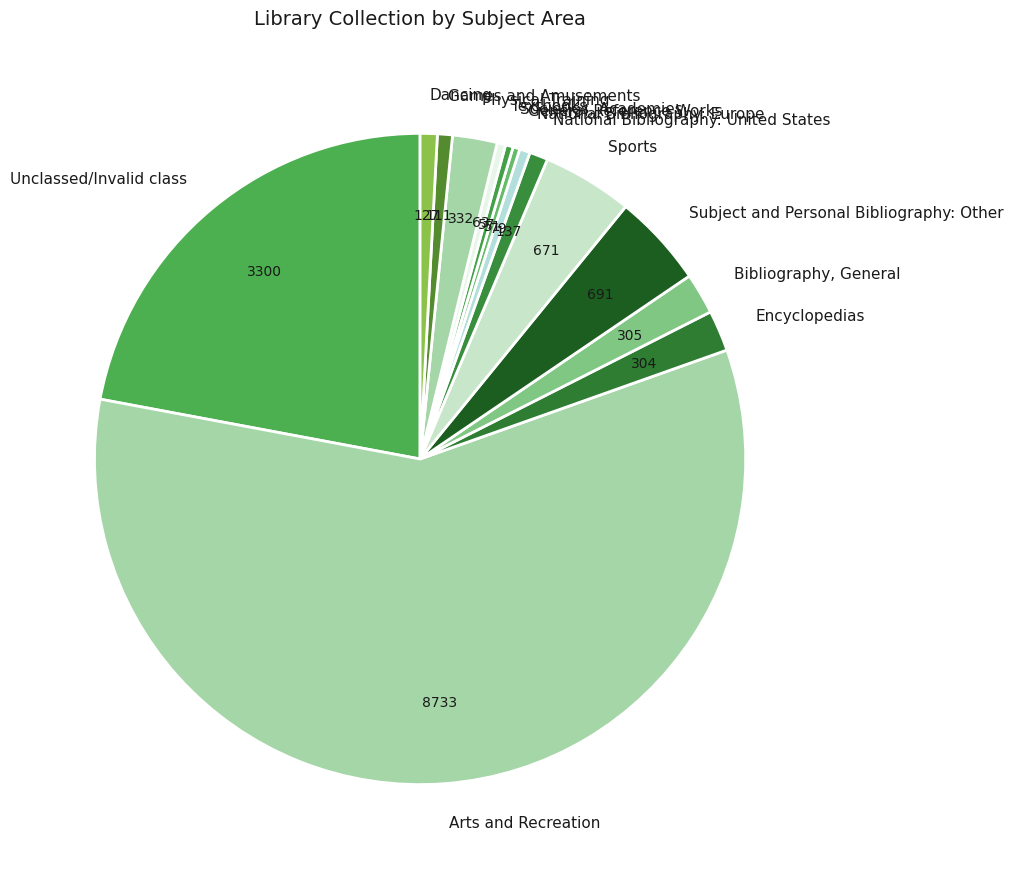

How many slices are in this pie chart?

14